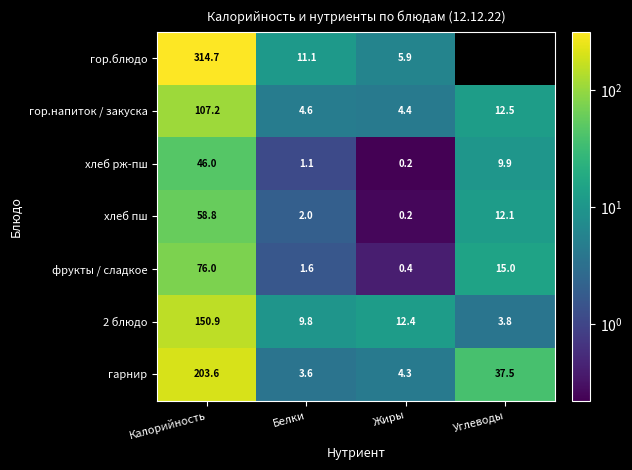

Between Калорийность and Жиры, which series saw the biggest shift?

гор.блюдо